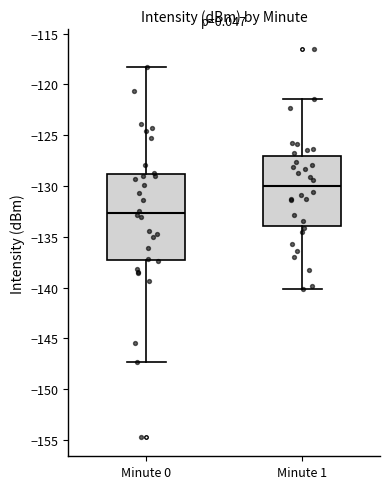

Reading left to right, read every box against the y-axis: the position of its median line, the range the box covers, and the ends of its whiskers. The values are not printed on the chart, so give them approximately, as read against the axis.

Minute 0: median -132.5, box -137.5 to -129.0, whiskers -147.5 to -118.5
Minute 1: median -130.0, box -134.0 to -127.0, whiskers -140.0 to -121.5